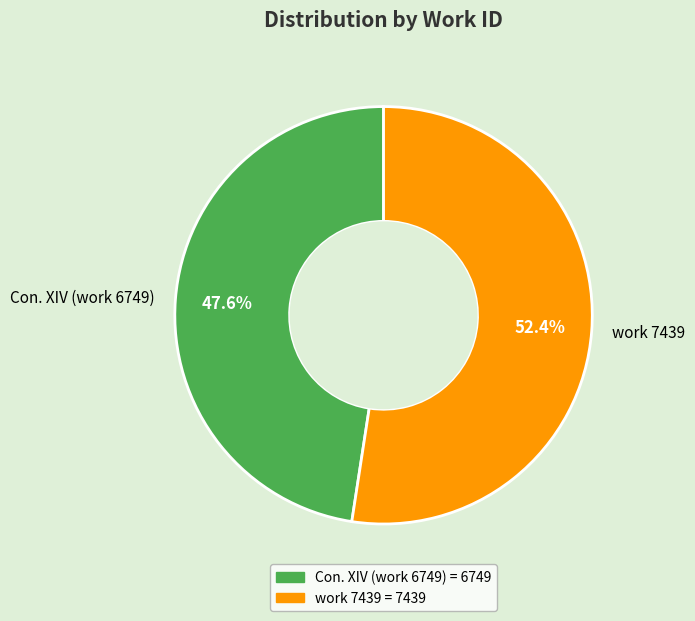

Which category accounts for the majority?

work 7439